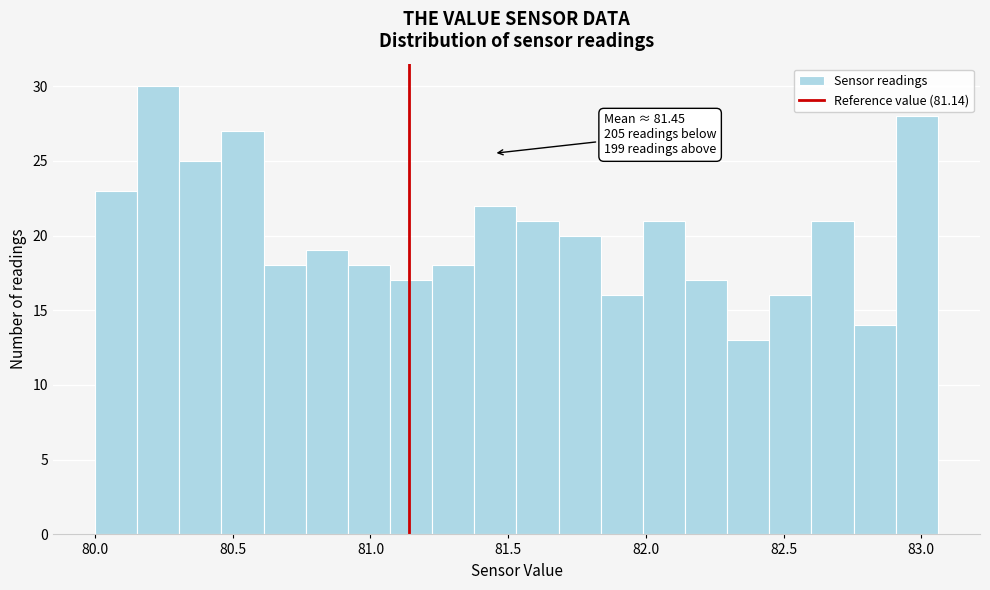

Read against the x-axis, roughly where is the centre of the tallest bar?

80.25